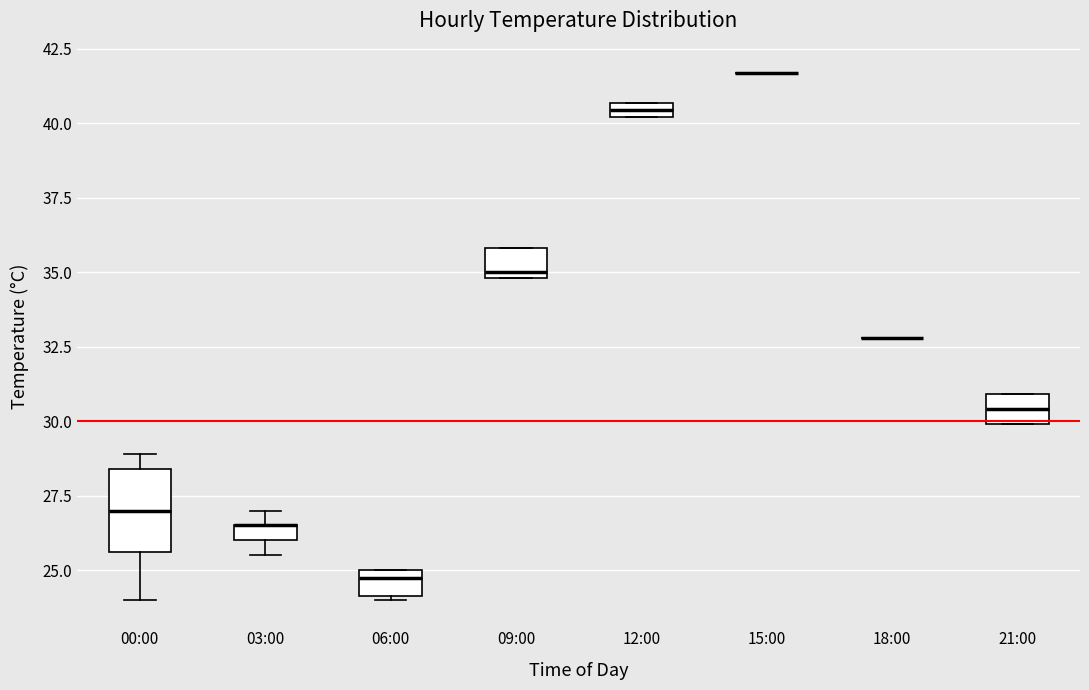

Comparing the boxes themselves (not the whiskers), which one is the tallest?

00:00